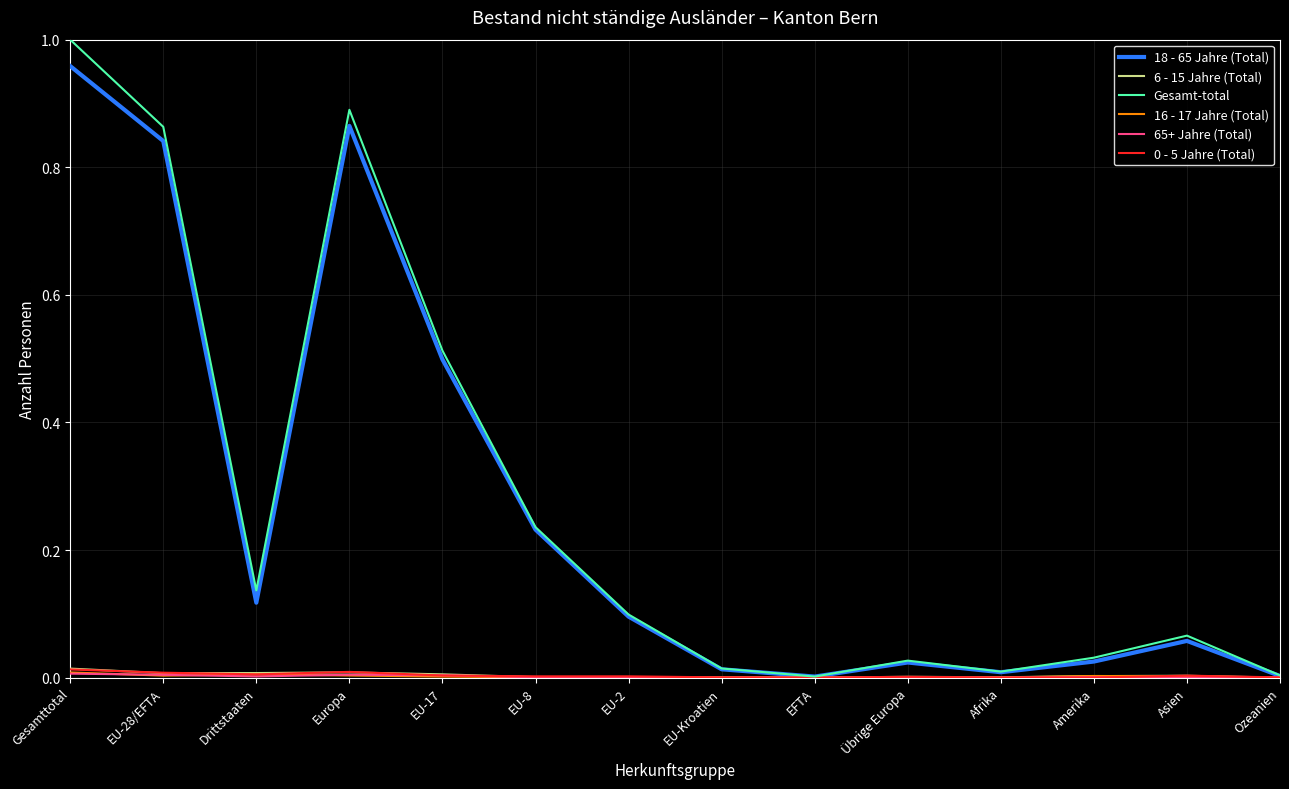

Which category has the highest value in the 18 - 65 Jahre (Total) series?

Gesamttotal